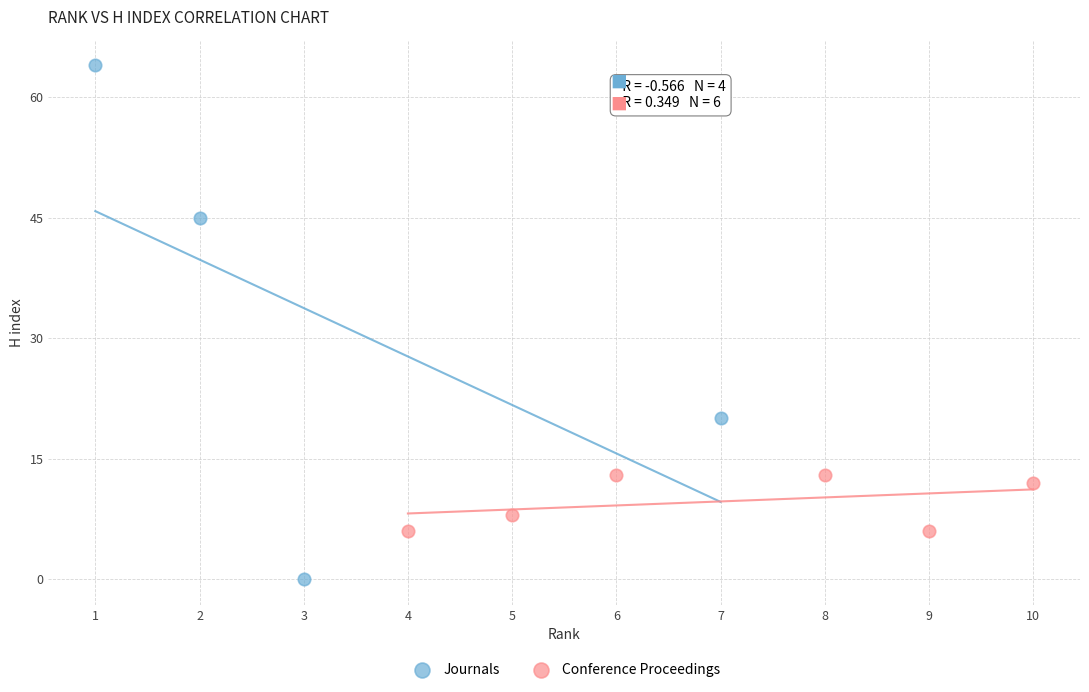

Which series reaches the maximum Y coordinate?

Journals